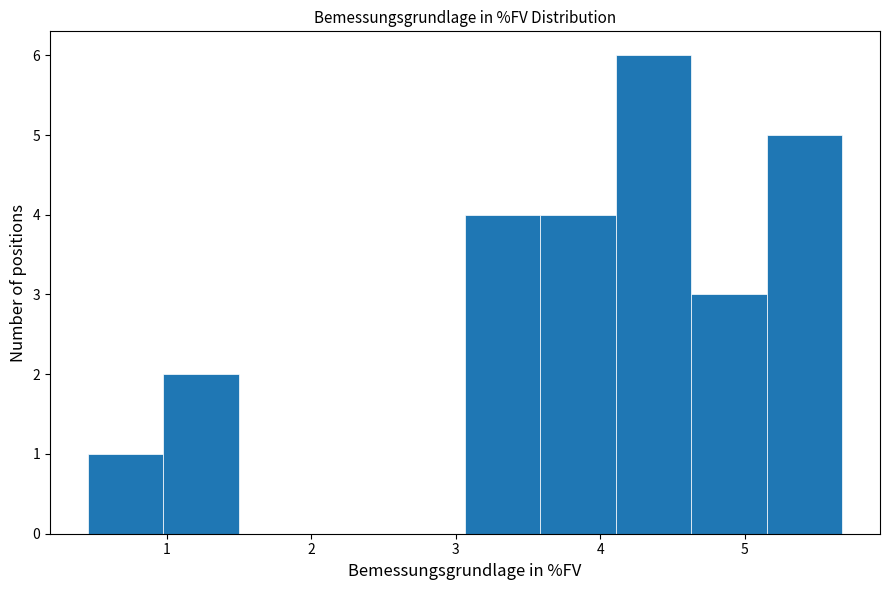

Reading left to right, list every bar in this chart as the range it spans on the x-axis followed by its height. Neither the bar edges nor the heights are printed on the chart, so give them approximately, as read against the axes.

0.5 to 1.0: 1
1.0 to 1.5: 2
1.5 to 2.0: 0
2.0 to 2.5: 0
2.5 to 3.1: 0
3.1 to 3.6: 4
3.6 to 4.1: 4
4.1 to 4.6: 6
4.6 to 5.2: 3
5.2 to 5.7: 5